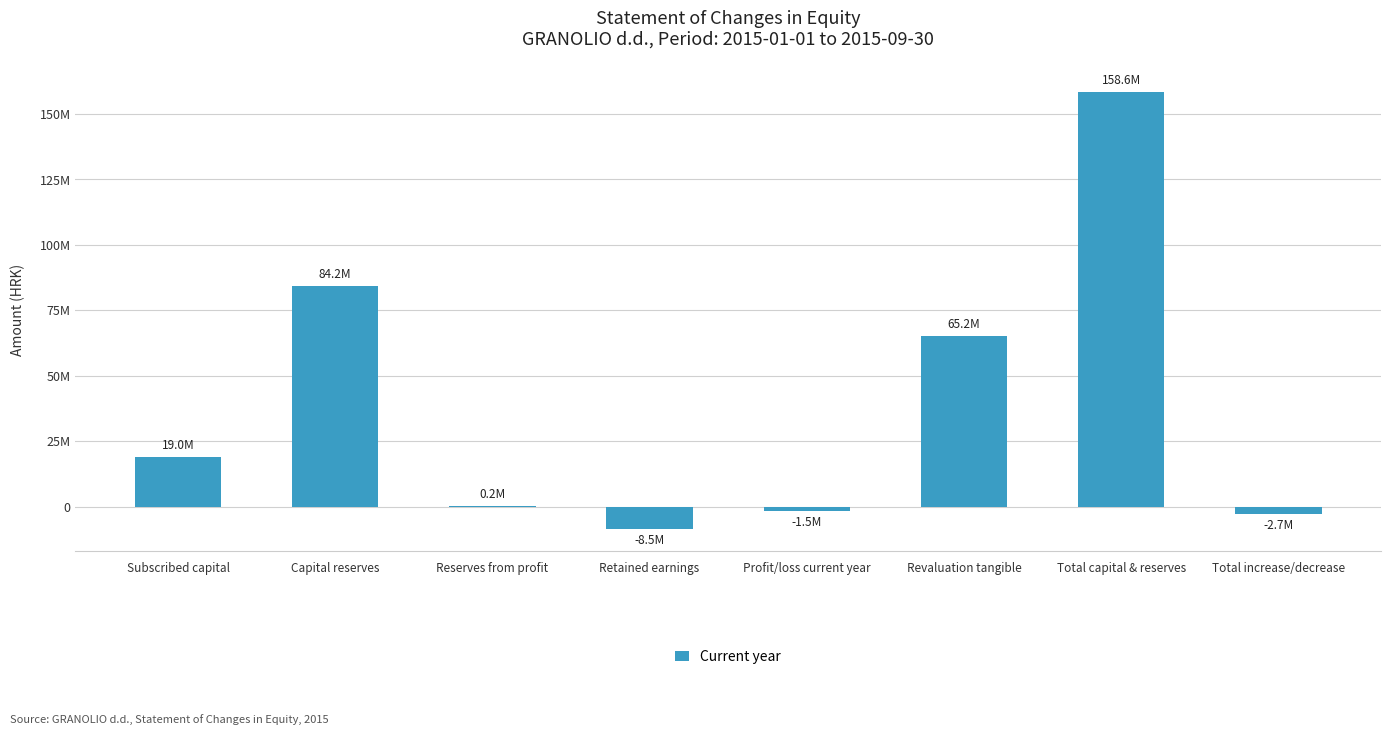

Does the chart contain any negative values?

Yes